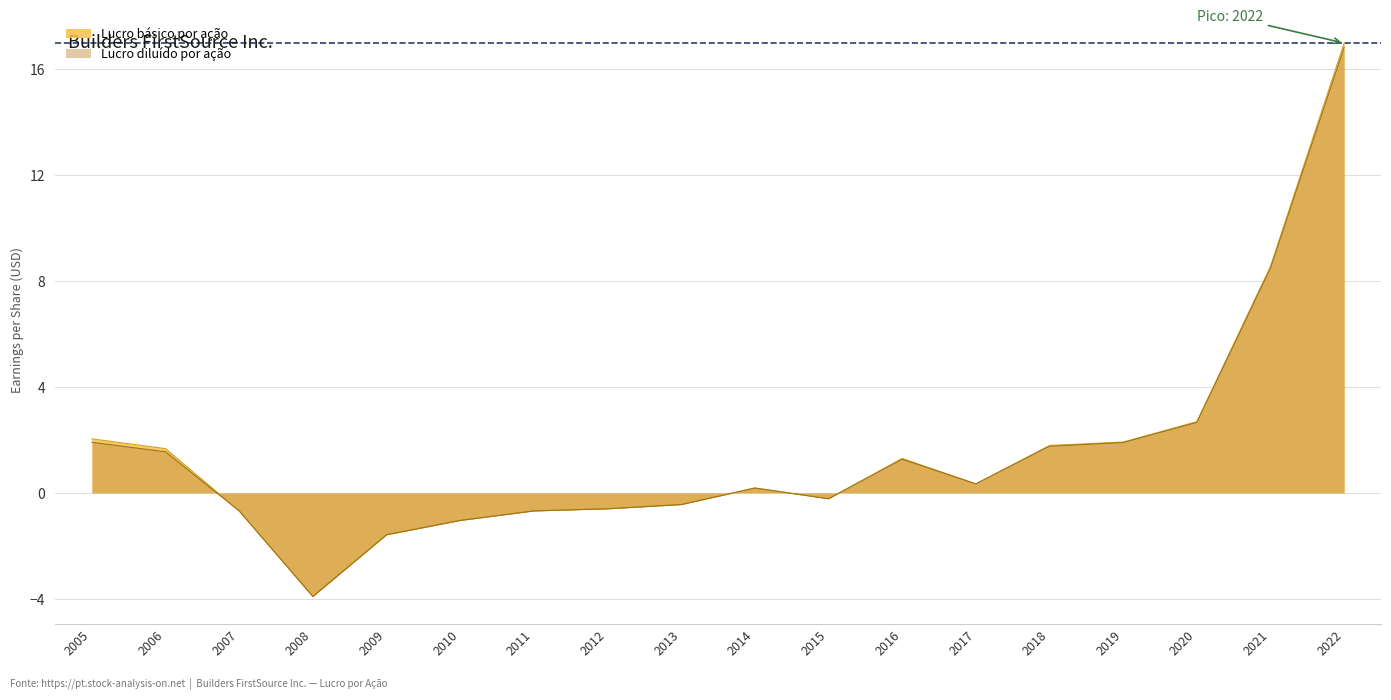

At how many categories does at least one series exceed 9?

1